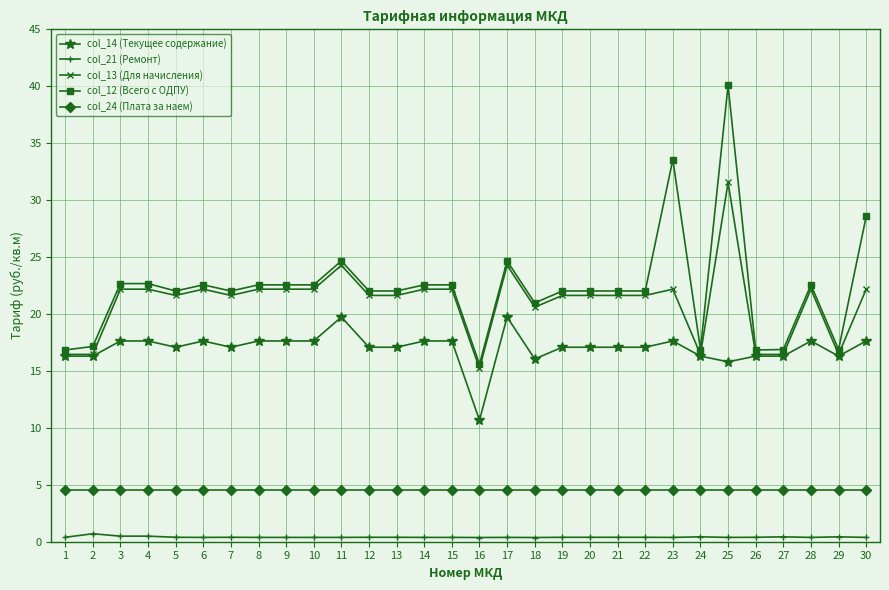

What is the difference between the col_13 (Для начисления) values at 6 and 8?

0.0